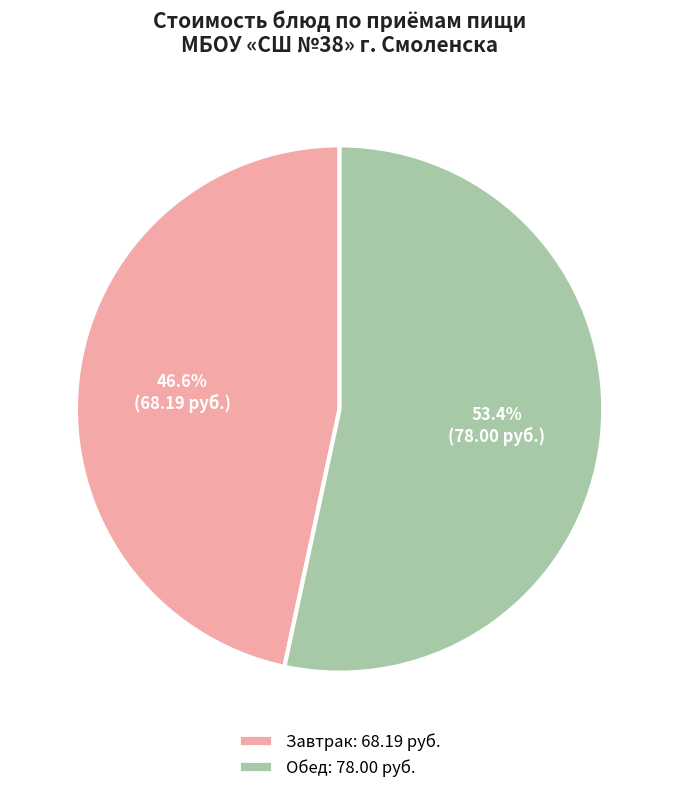

Does any single category account for the majority?

Yes